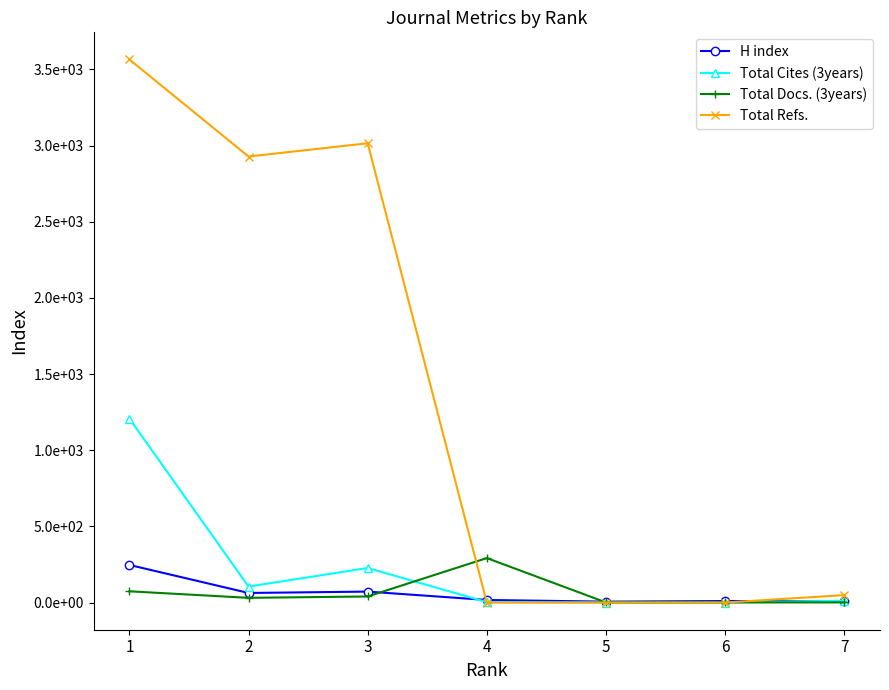

What is the difference between the second highest and minimum values in the Total Docs. (3years) series?

73